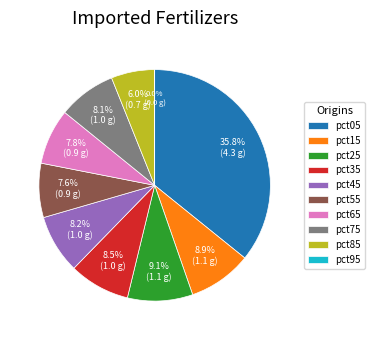

Which slice is the largest?

pct05